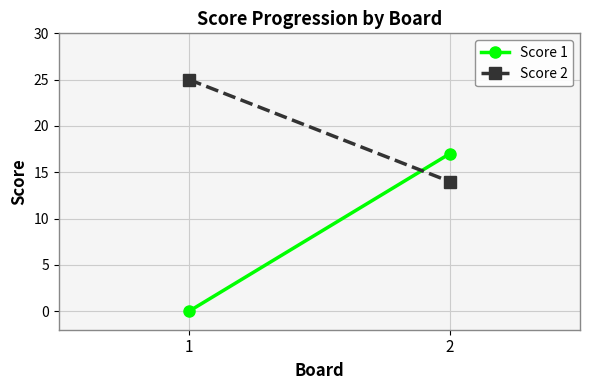

What is the minimum value for Score 2?

14